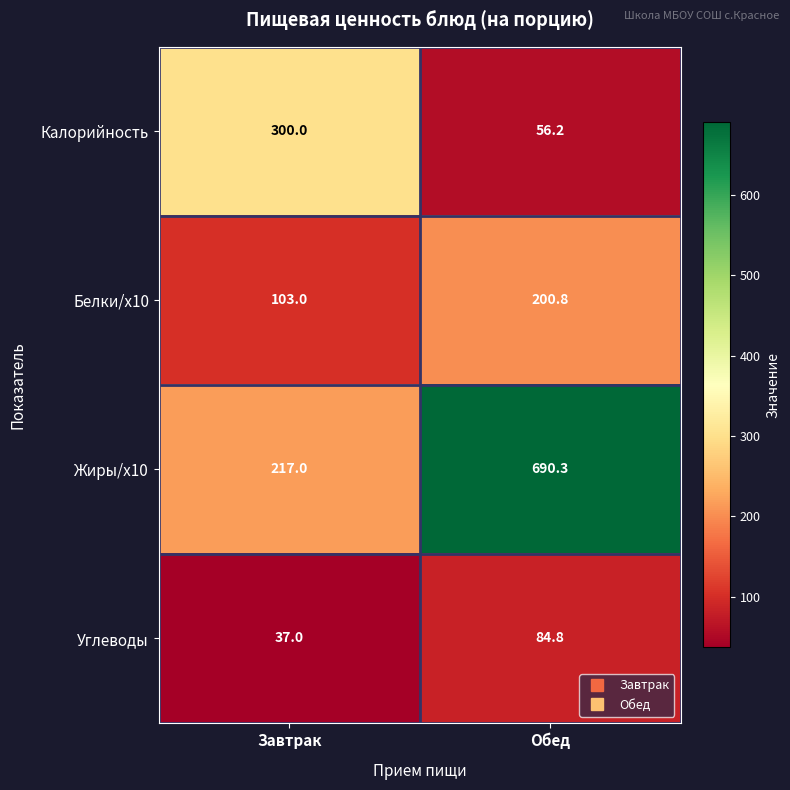

Reading left to right, what are all the values shown in this chart?

Калорийность: 300.0	56.2
Белки/x10: 103.0	200.8
Жиры/x10: 217.0	690.3
Углеводы: 37.0	84.8